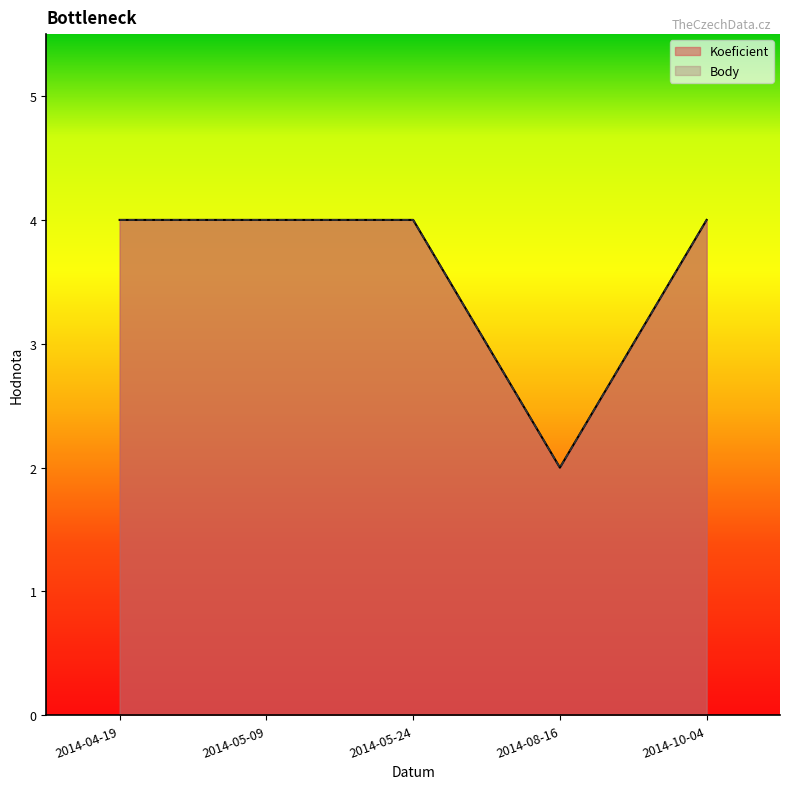

Which category has the lowest value across all series?

2014-08-16